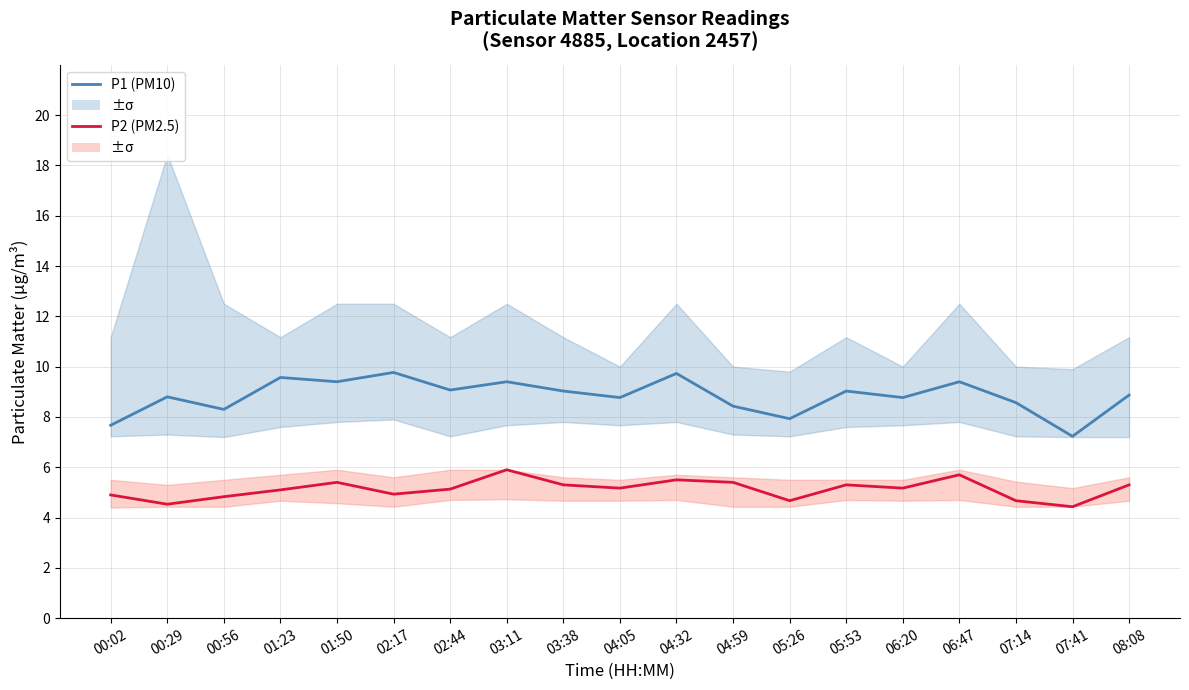

How many interior local peaks does the P2 (PM2.5) series have?

5